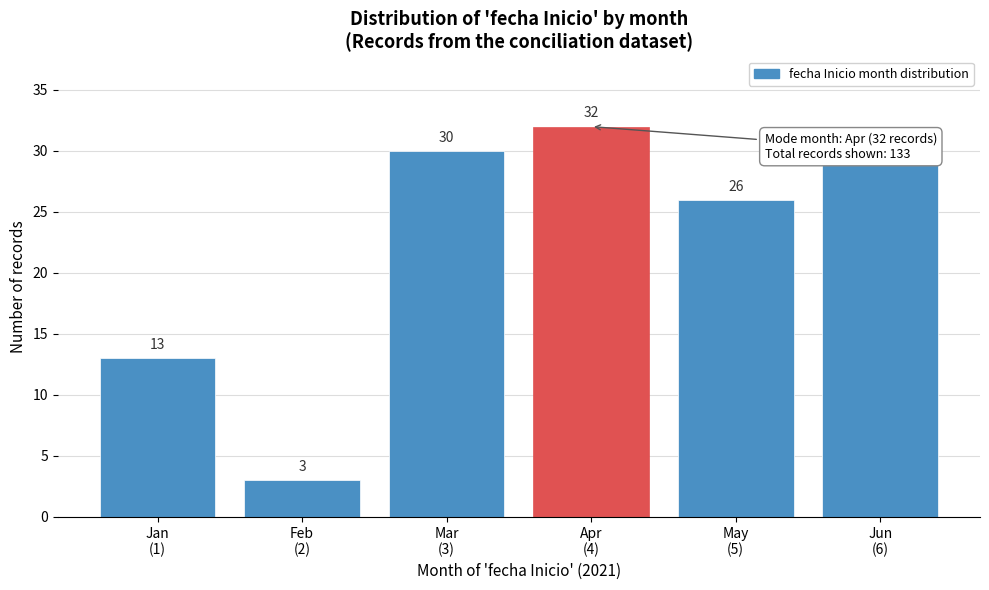

Reading left to right, transcribe all the data shown in this chart.

13	3	30	32	26	29